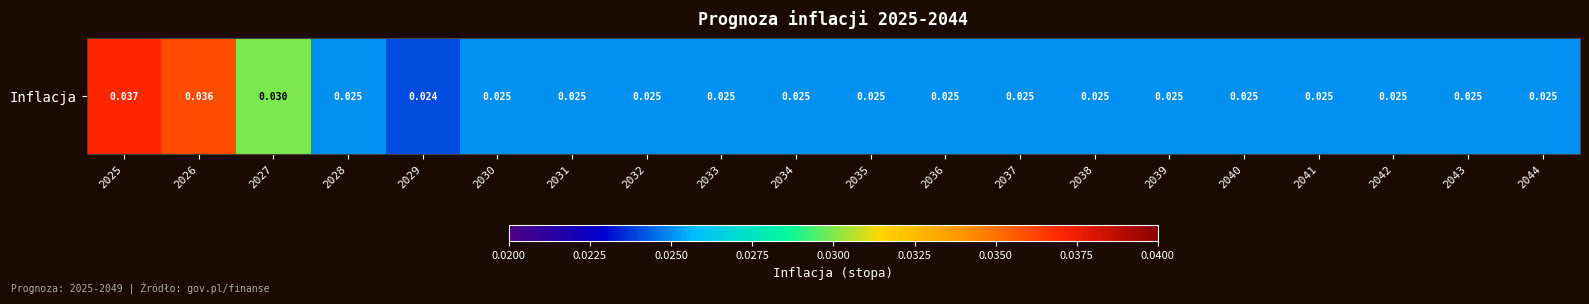

True or false: the data shows 0.0 at 2029.

True